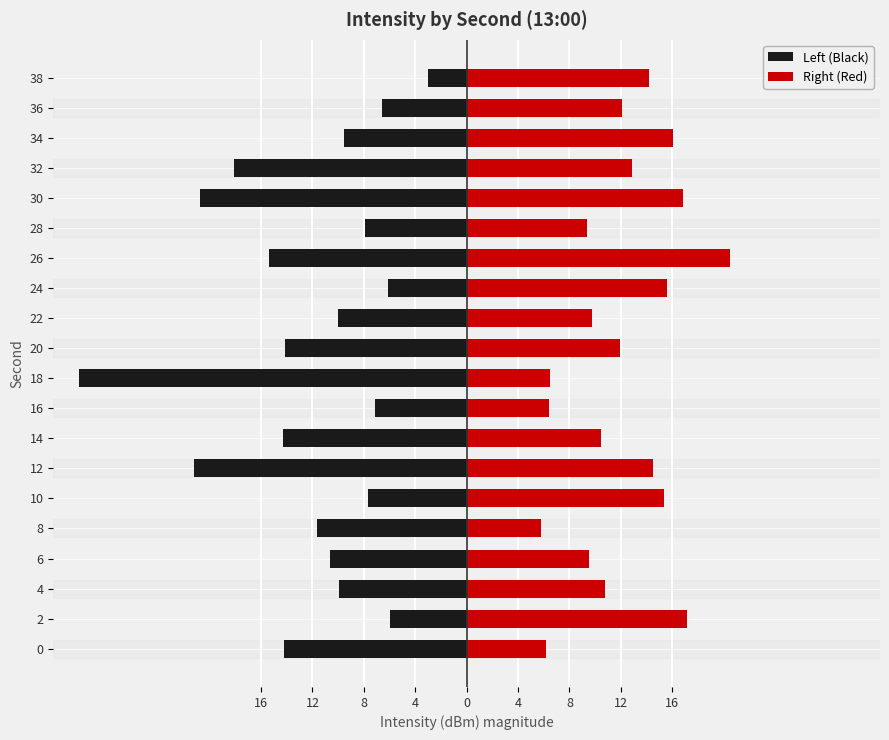

Rank the series at 28 from lowest to highest value.

Left (Black), Right (Red)